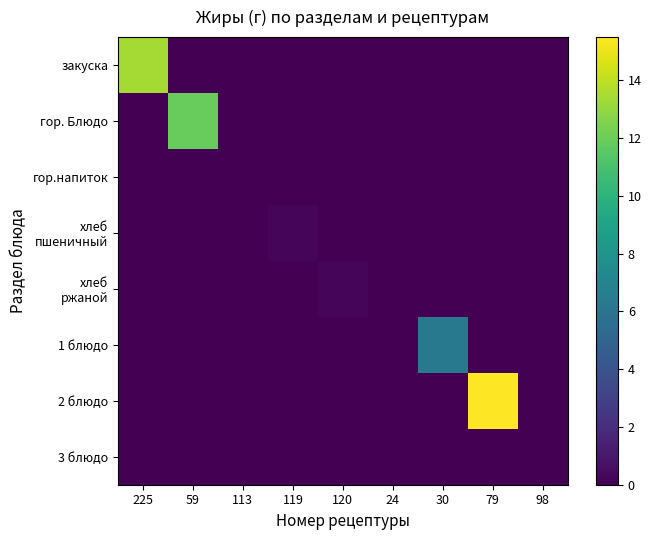

List the series in order of their peak value, lowest first.

гор.напиток, 3 блюдо, хлеб пшеничный, хлеб ржаной, 1 блюдо, гор. Блюдо, закуска, 2 блюдо